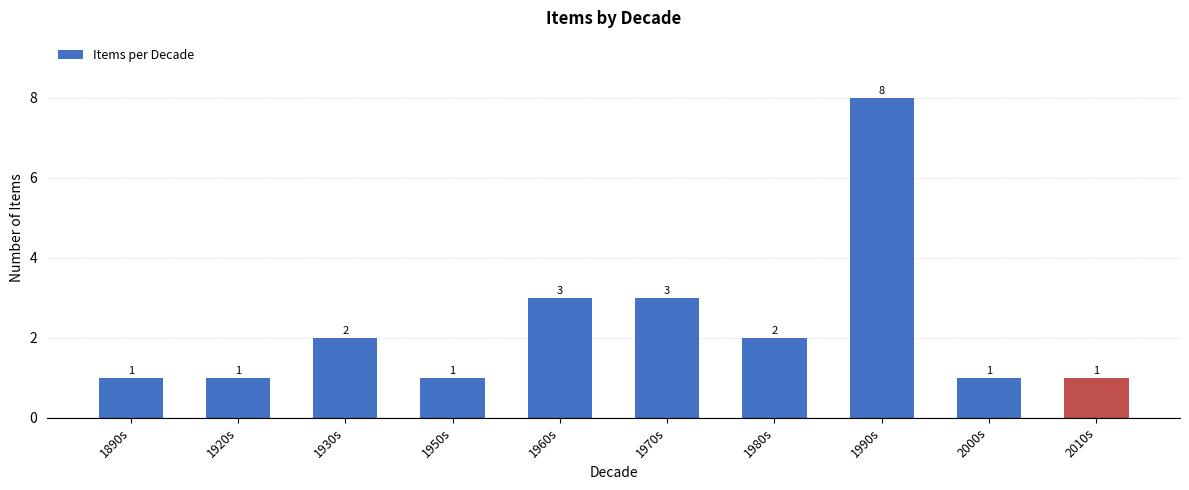

Reading right to left, what are all the values shown in this chart?

2010s=1	2000s=1	1990s=8	1980s=2	1970s=3	1960s=3	1950s=1	1930s=2	1920s=1	1890s=1